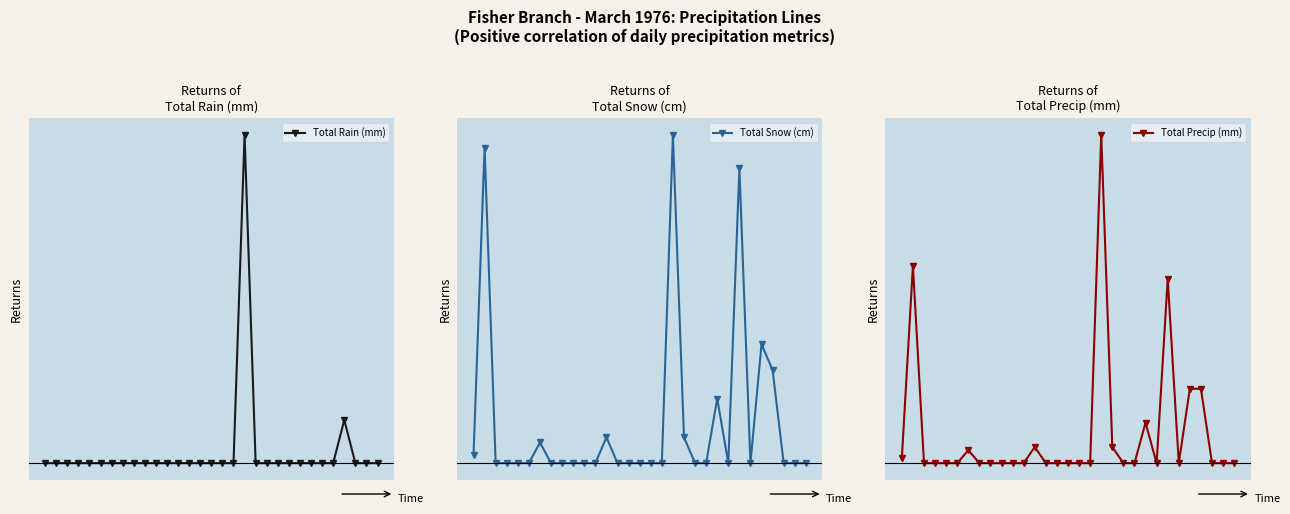

The Total Rain (mm) series shows 3.8 at 11. True or false?

False